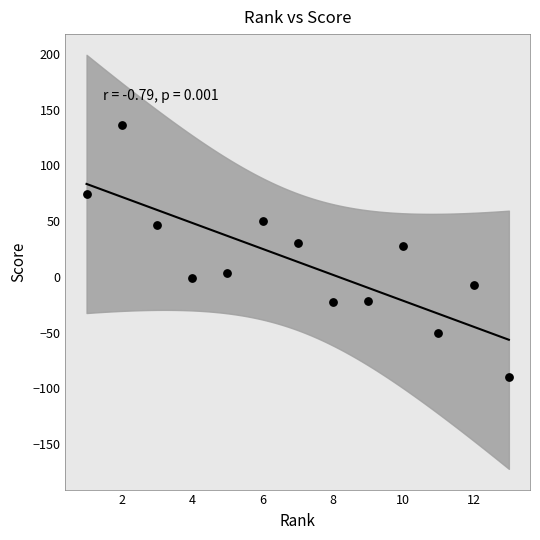

What is the range of Y values (max minus min)?

226